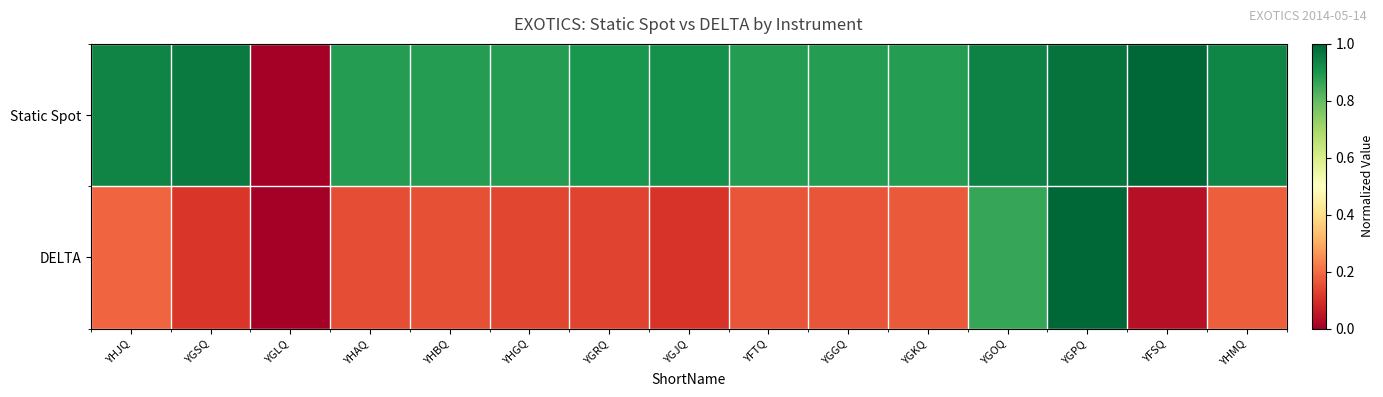

Which has a higher value, YGJQ or YGRQ?

YGJQ